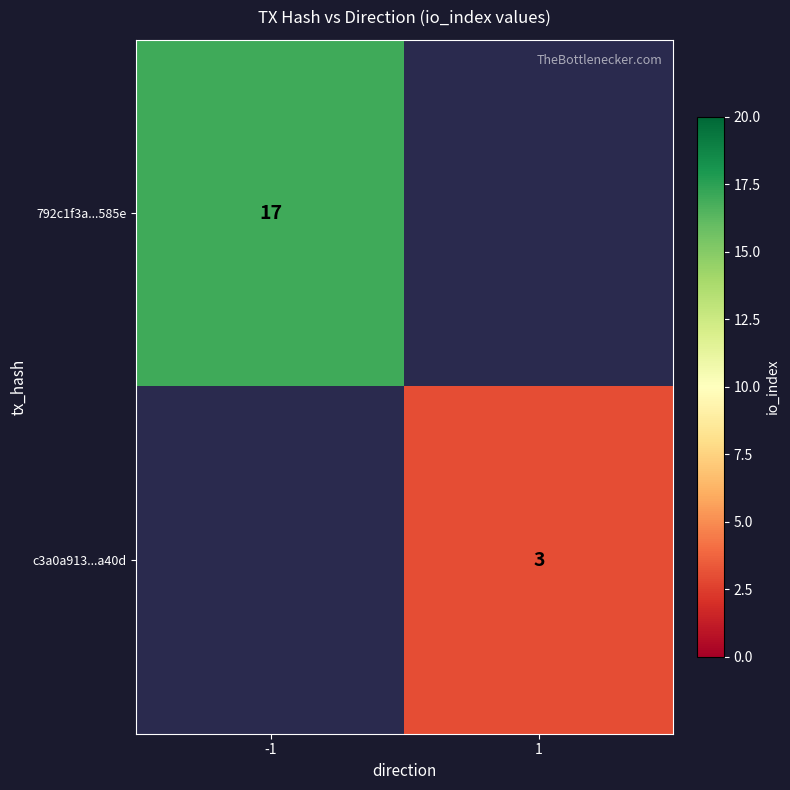

The value of c3a0a913...a40d at 1 is 3. True or false?

True